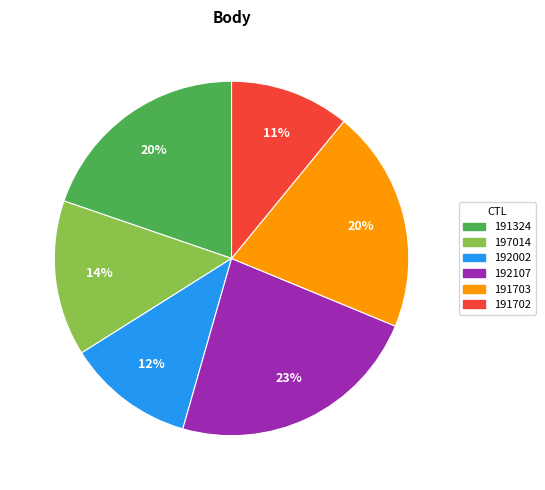

Is there a majority slice in this chart?

No